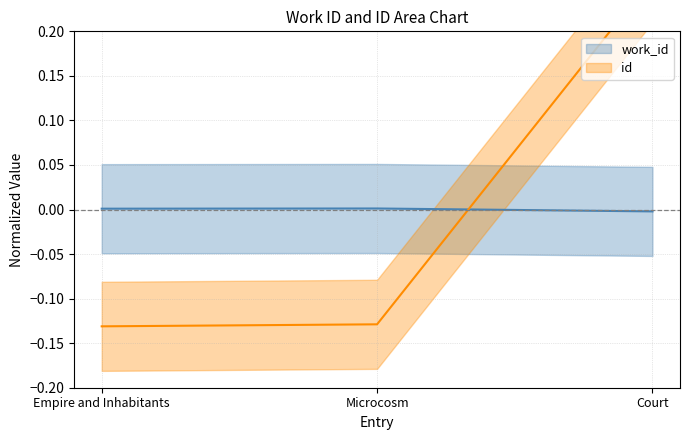

At which label is id closest to 0?

Microcosm